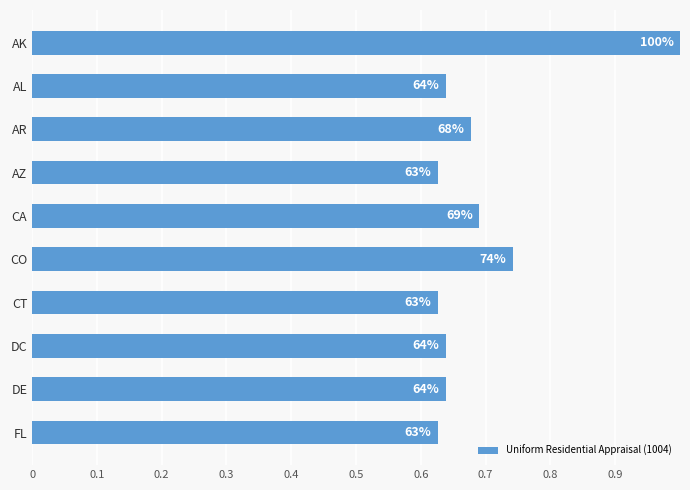

Are the bars horizontal?

Yes